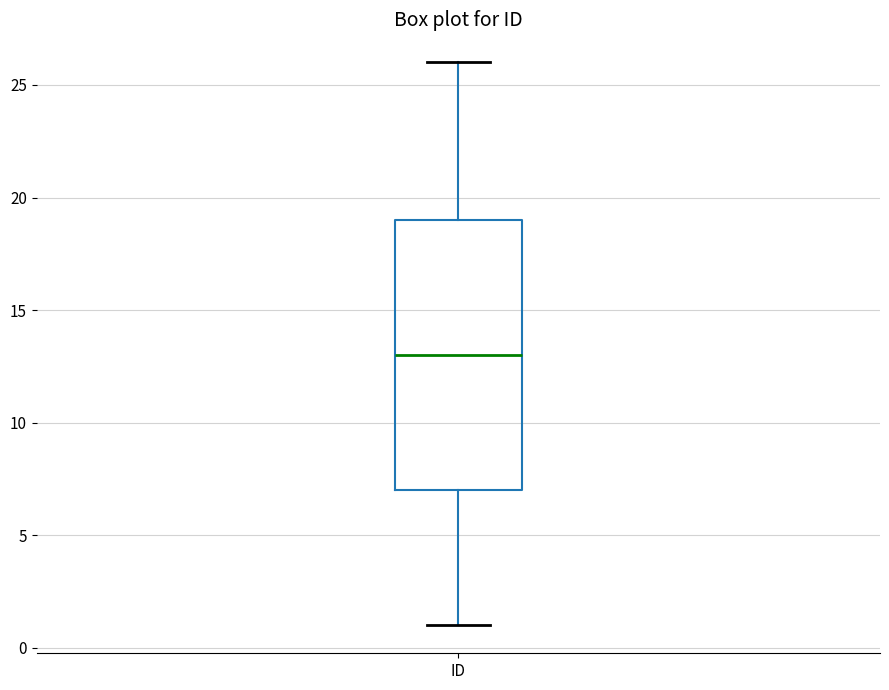

Where is the lower edge of the box for ID on the y-axis? The values are not printed on the chart, so give them approximately, as read against the axis.

7